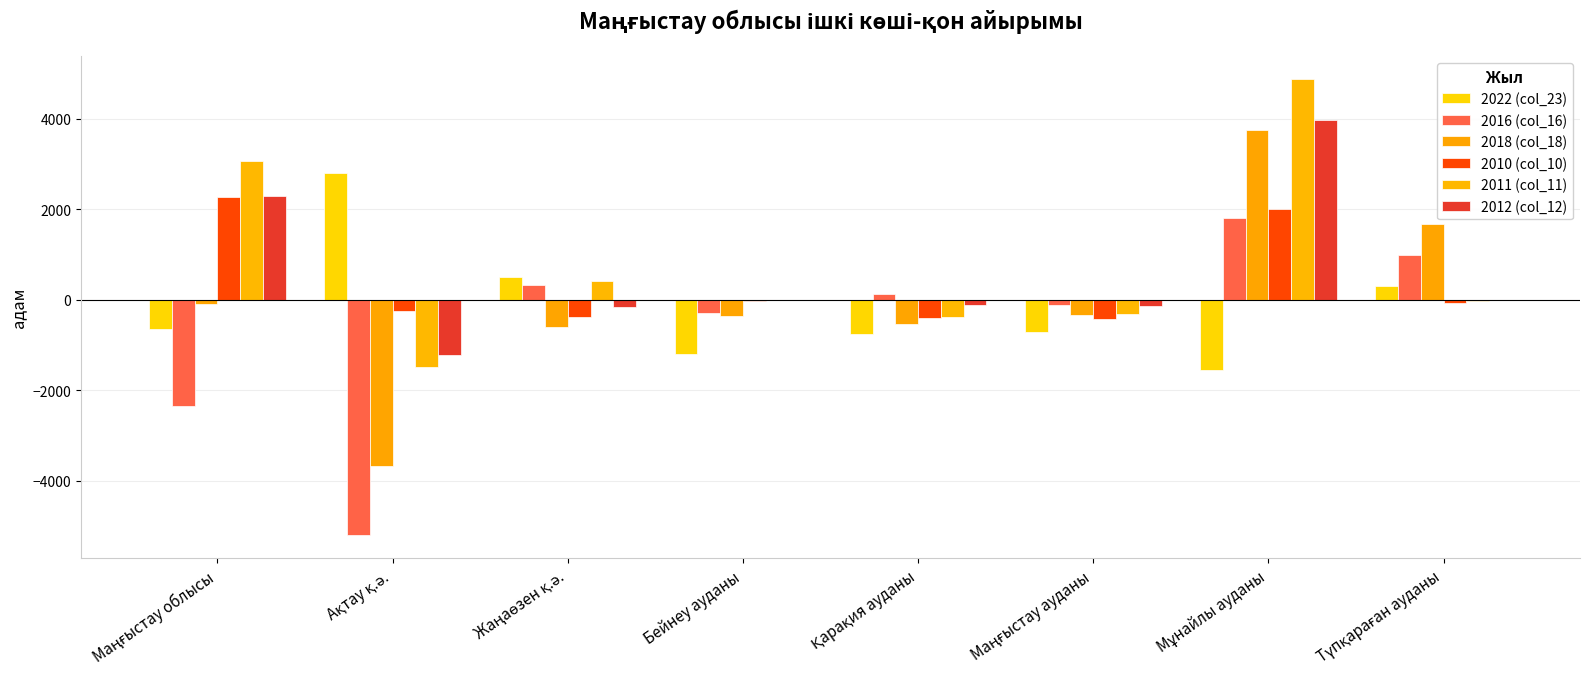

Which series has the largest range (max minus min)?

2018 (col_18)